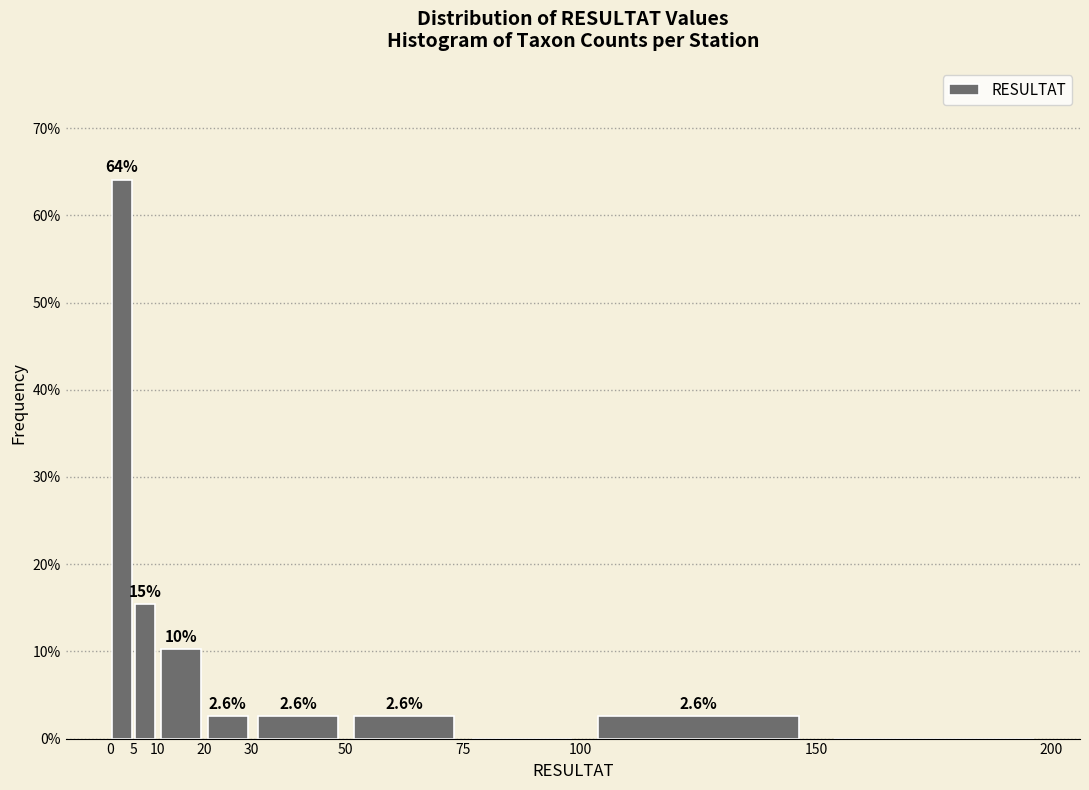

Which range on the x-axis has the tallest bar?

0 to 5